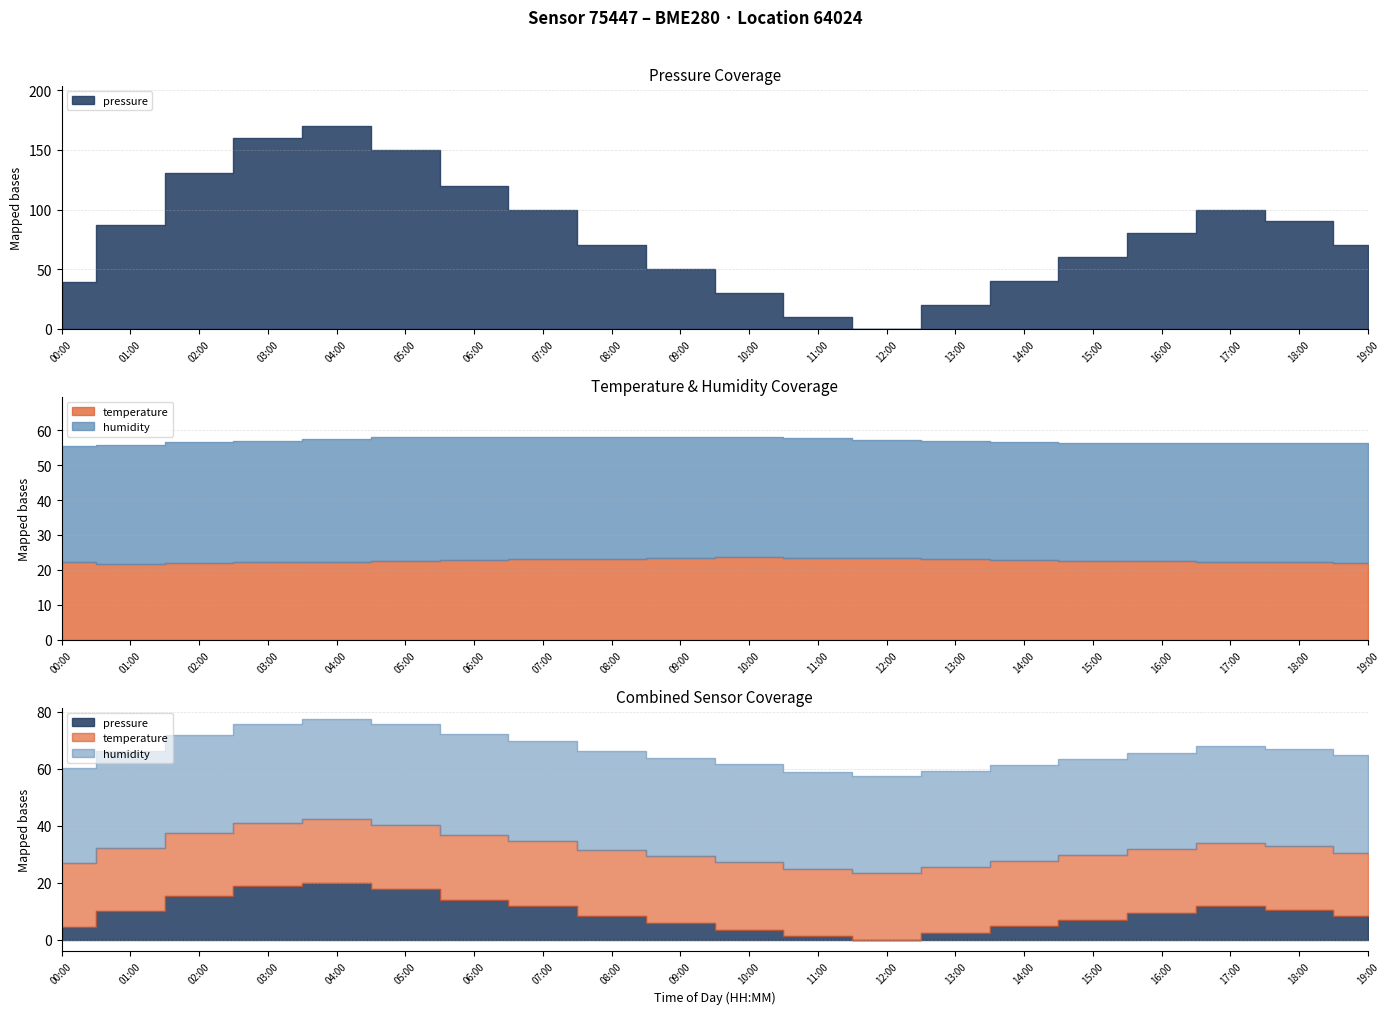

True or false: pressure and temperature intersect in this chart.

False